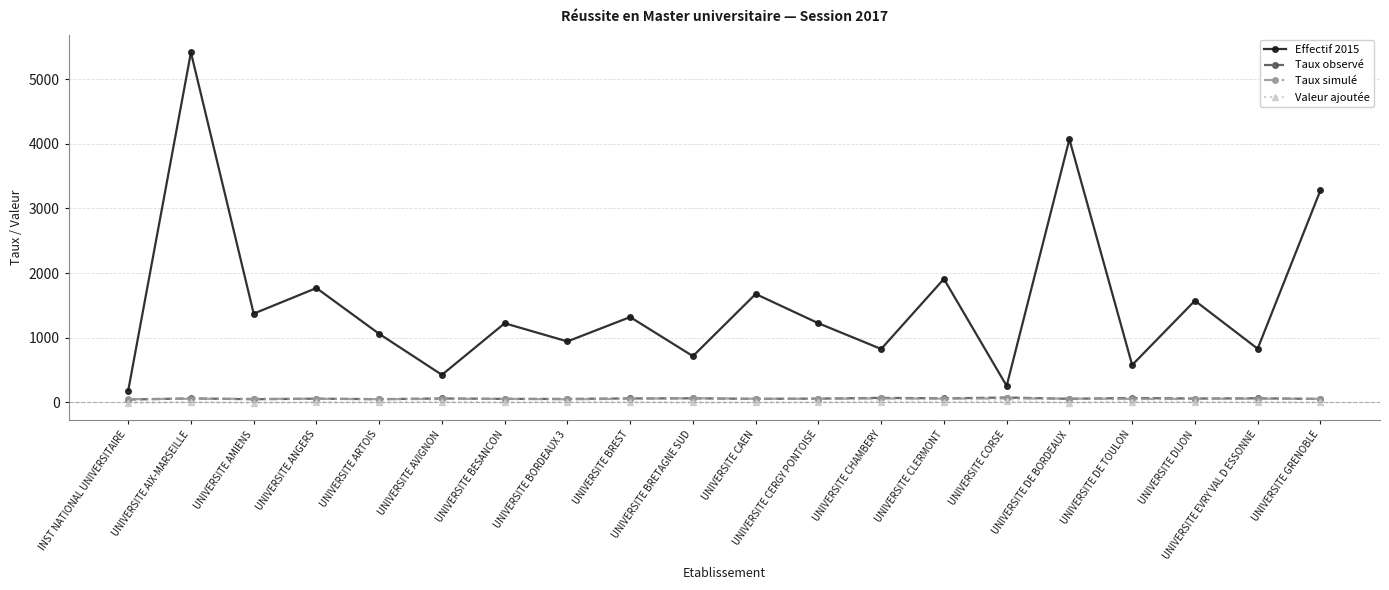

Which series changed the most between UNIVERSITE CAEN and UNIVERSITE CHAMBERY?

Effectif 2015